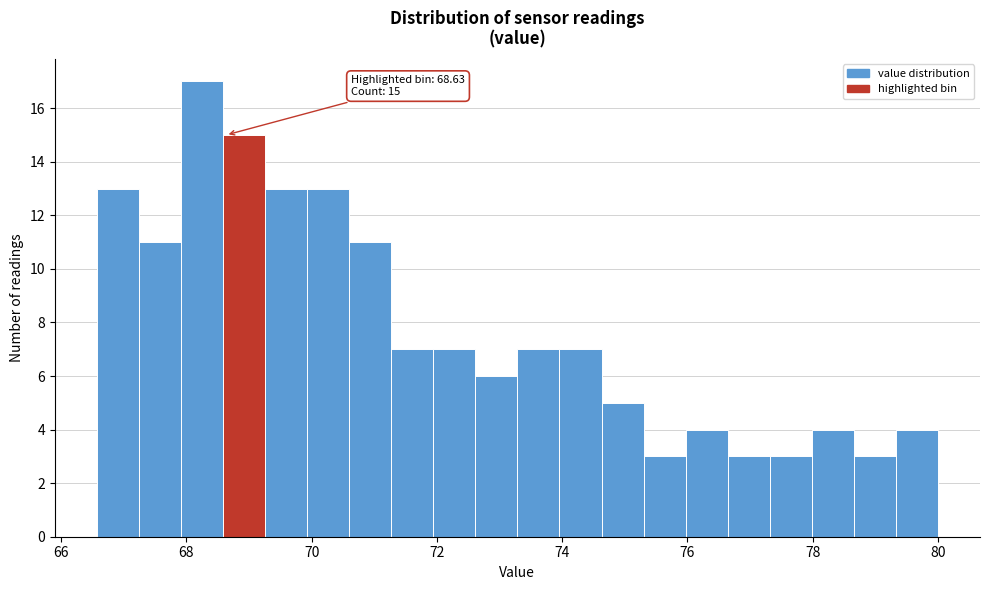

Around what value on the x-axis is the tallest bar? Give the approximate position of its centre, as read against the axis.

68.2